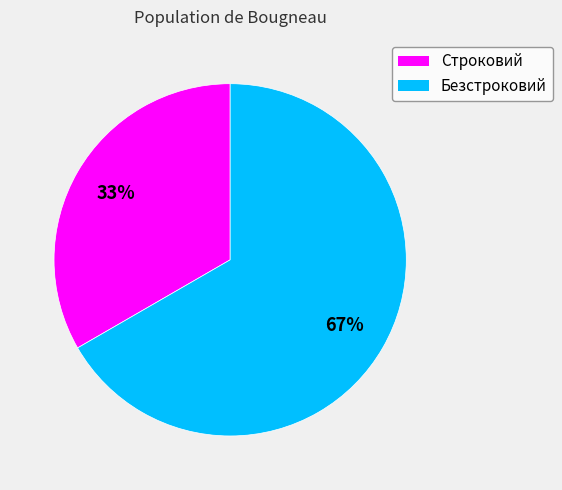

Approximately how many times larger is the value at Безстроковий compared to Строковий?

2.0